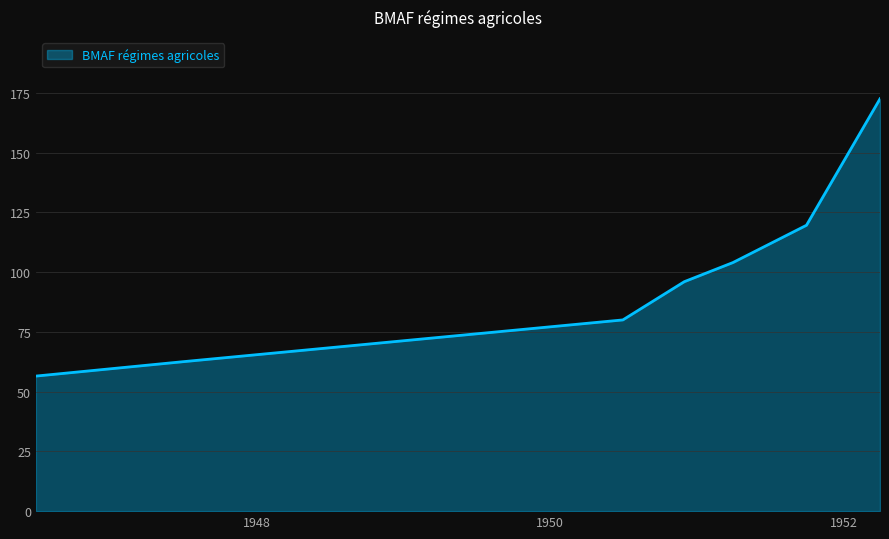

What is the change in value from 1950-07-01 to 1947-07-01?

-17.5